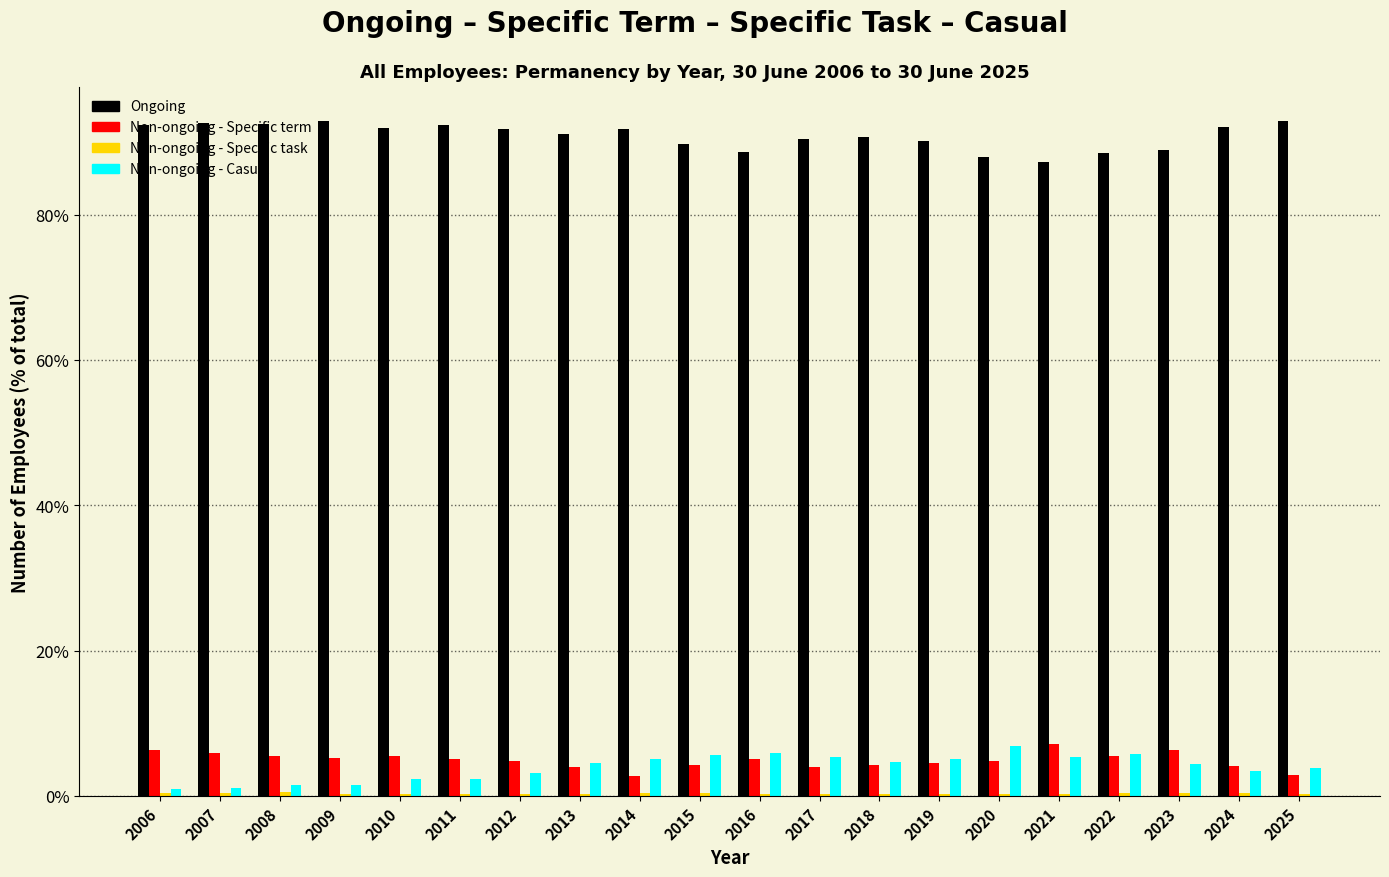

Which series has the largest total across all categories?

Ongoing